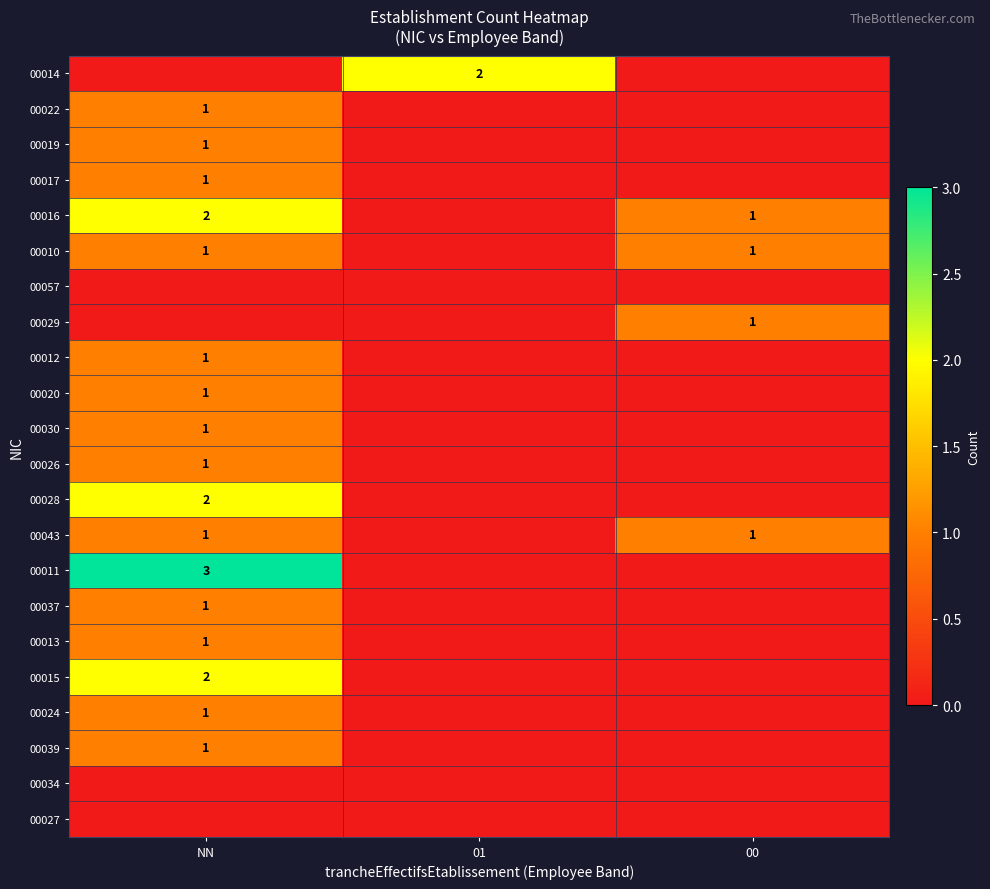

The value of 00020 at NN is 1. True or false?

True